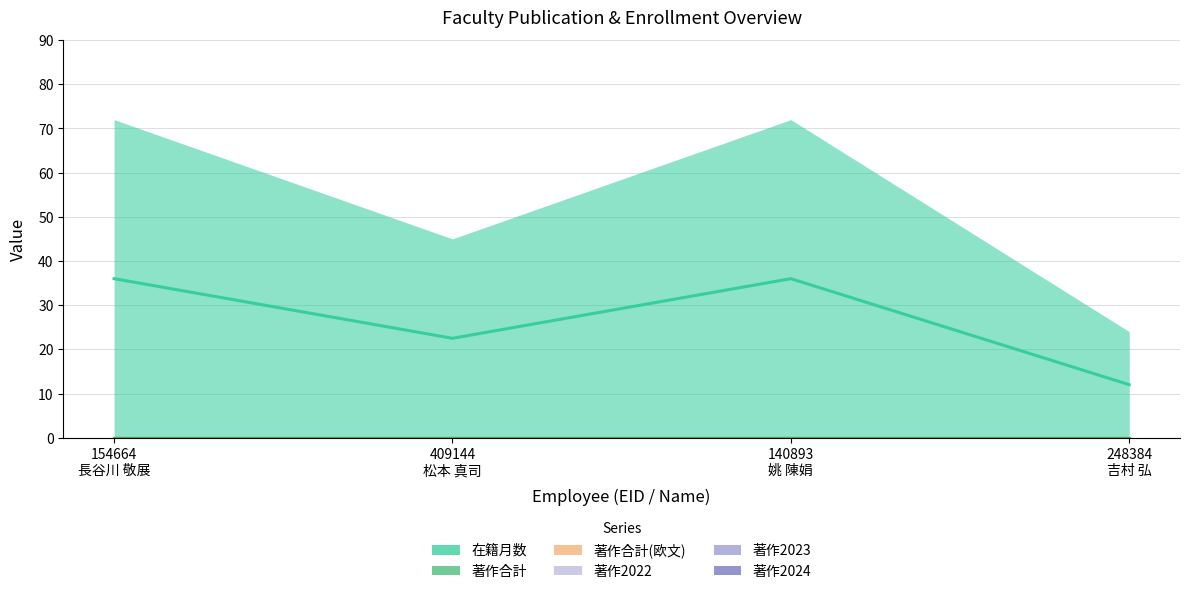

How many lines are shown in the chart?

6